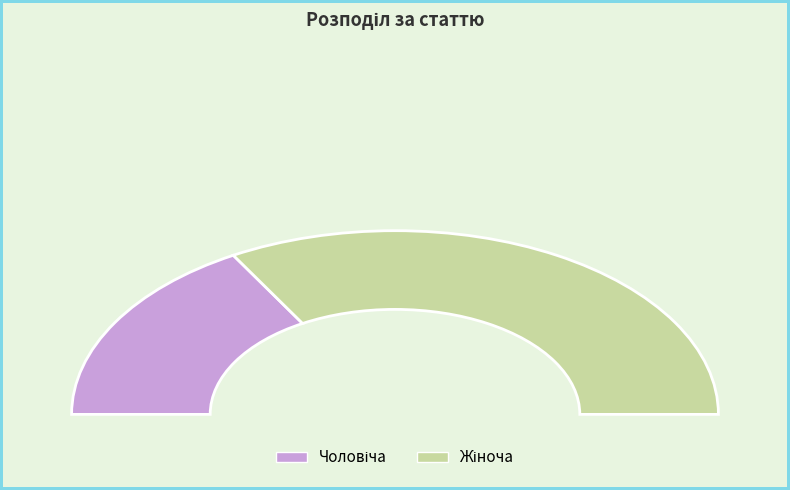

Is it true that Чоловіча is 33% of the pie?

True